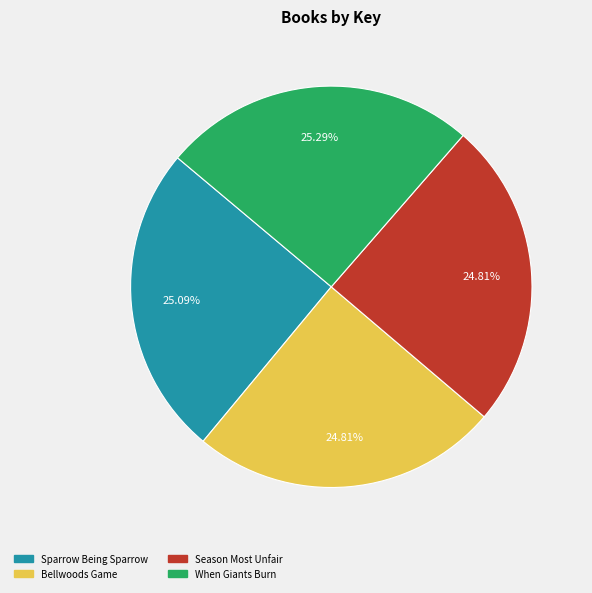

What percentage is NOT represented by Sparrow Being Sparrow?

74.9%